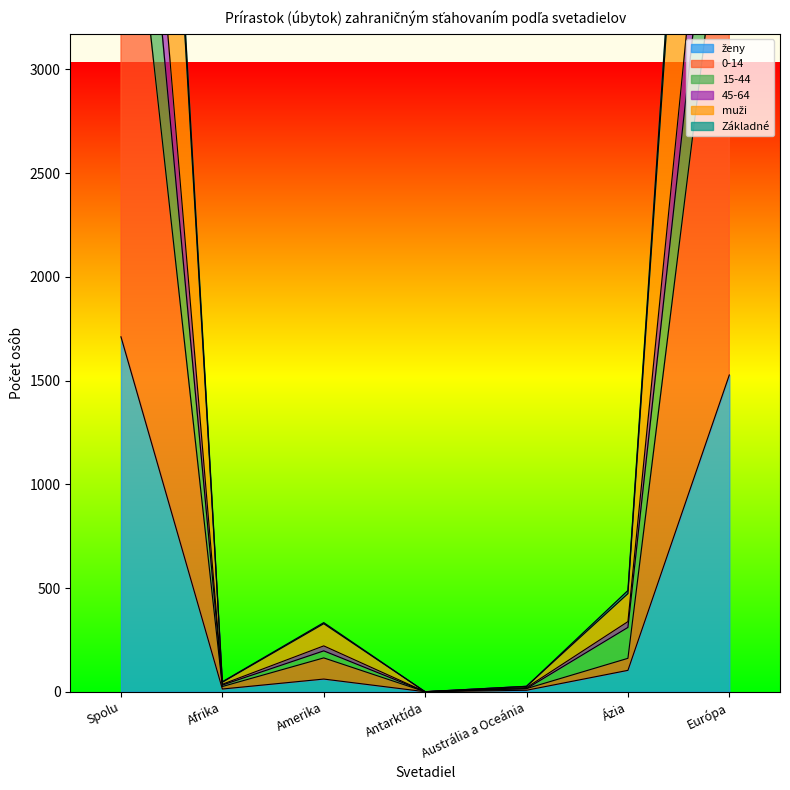

Which series has the widest spread of values?

muži